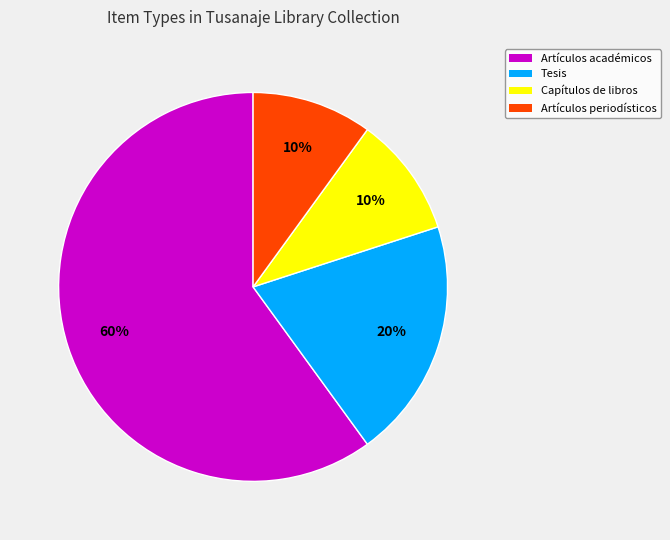

Which slice represents more than half of the pie?

Artículos académicos